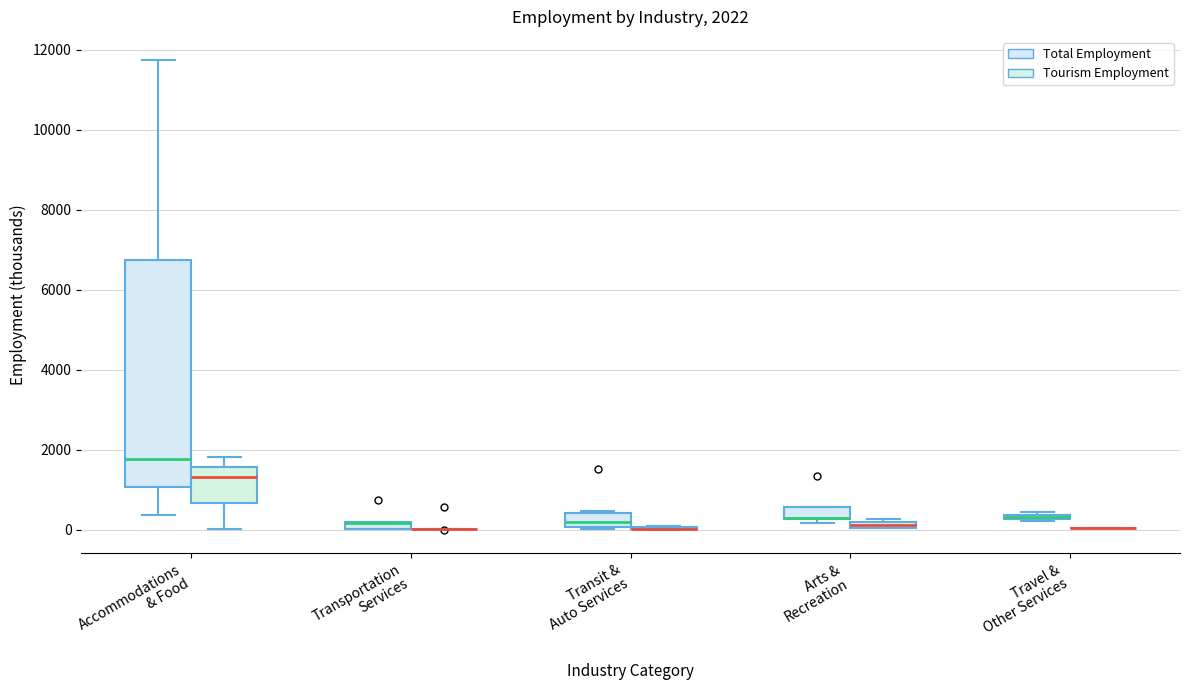

Comparing the boxes themselves (not the whiskers), which one is the tallest?

Accommodations & Food (Total Employment)